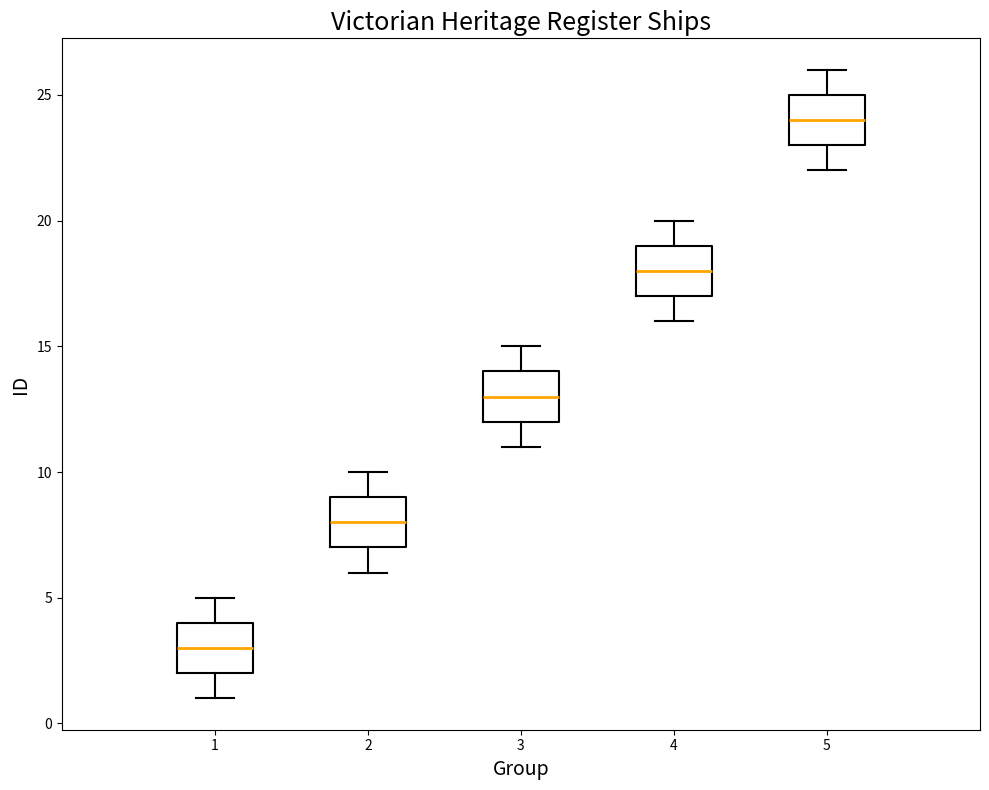

Reading left to right, read every box against the y-axis: the position of its median line, the range the box covers, and the ends of its whiskers. The values are not printed on the chart, so give them approximately, as read against the axis.

1: median 3, box 2 to 4, whiskers 1 to 5
2: median 8, box 7 to 9, whiskers 6 to 10
3: median 13, box 12 to 14, whiskers 11 to 15
4: median 18, box 17 to 19, whiskers 16 to 20
5: median 24, box 23 to 25, whiskers 22 to 26